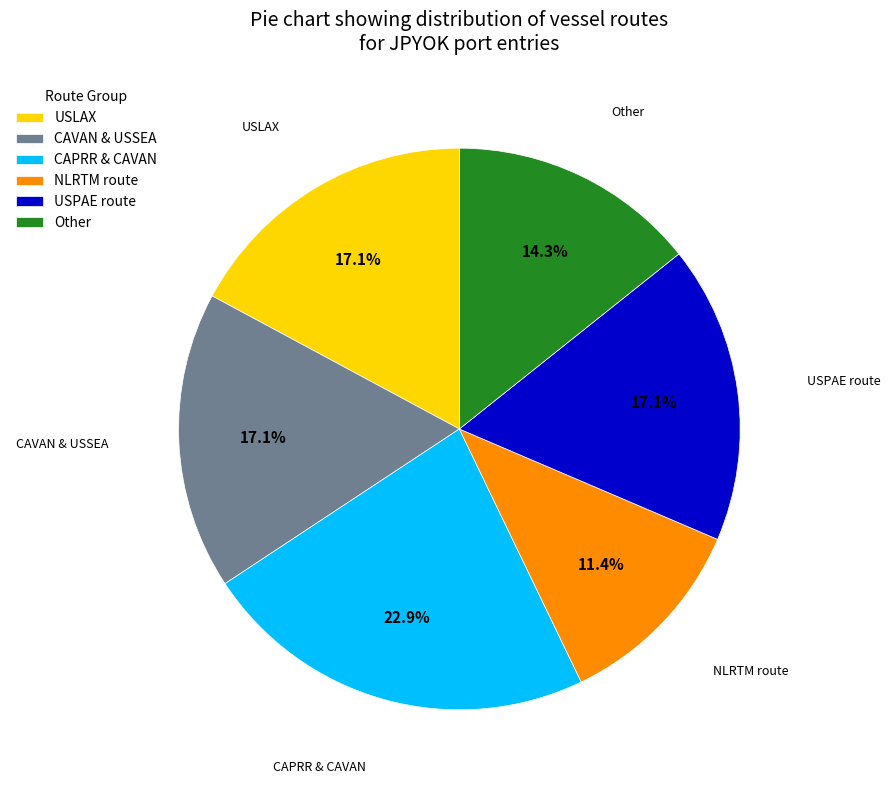

What is the smallest slice in the pie chart?

NLRTM route